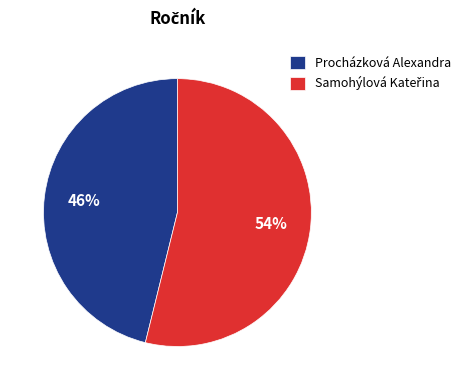

Does Procházková Alexandra account for over 50% of the chart?

No